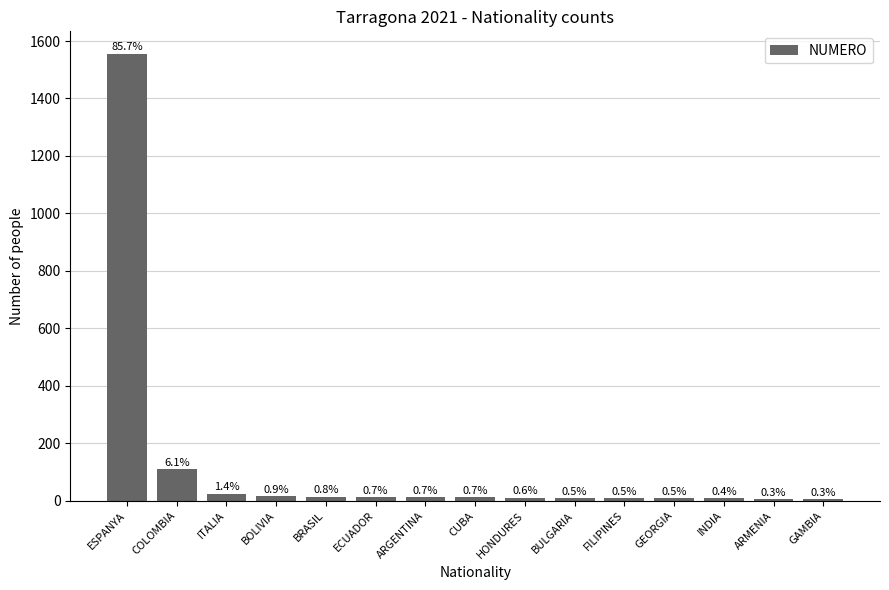

Are the bars horizontal?

No